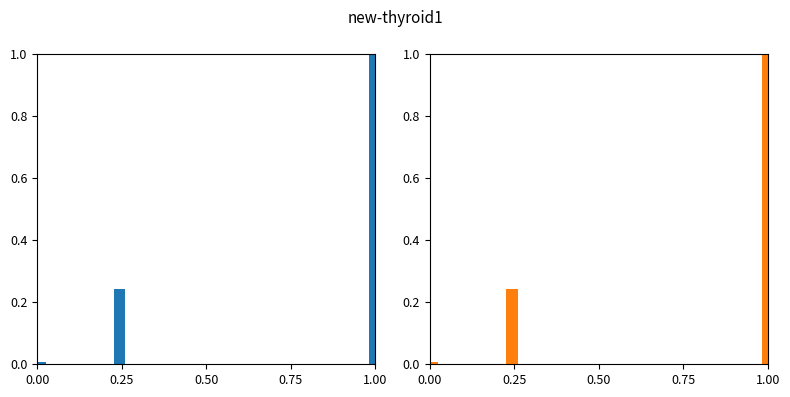

How many distinct data groups are displayed?

1